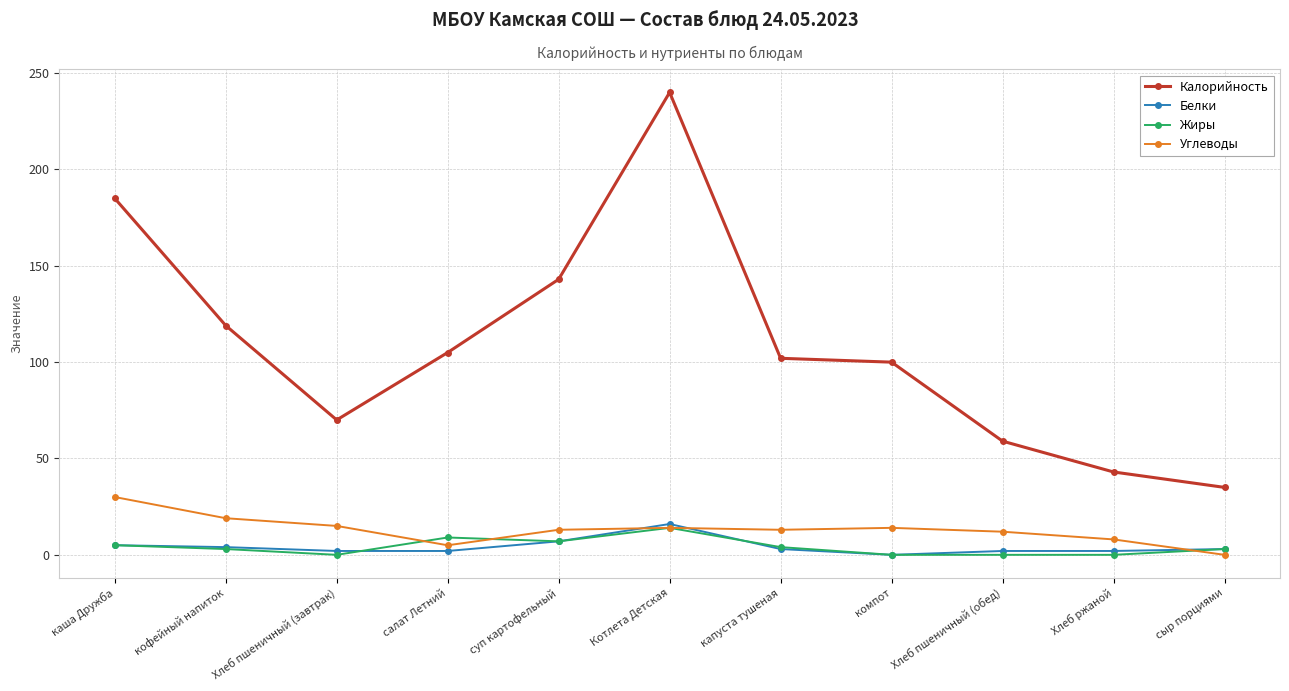

What is the total value across all series at капуста тушеная?

122.0